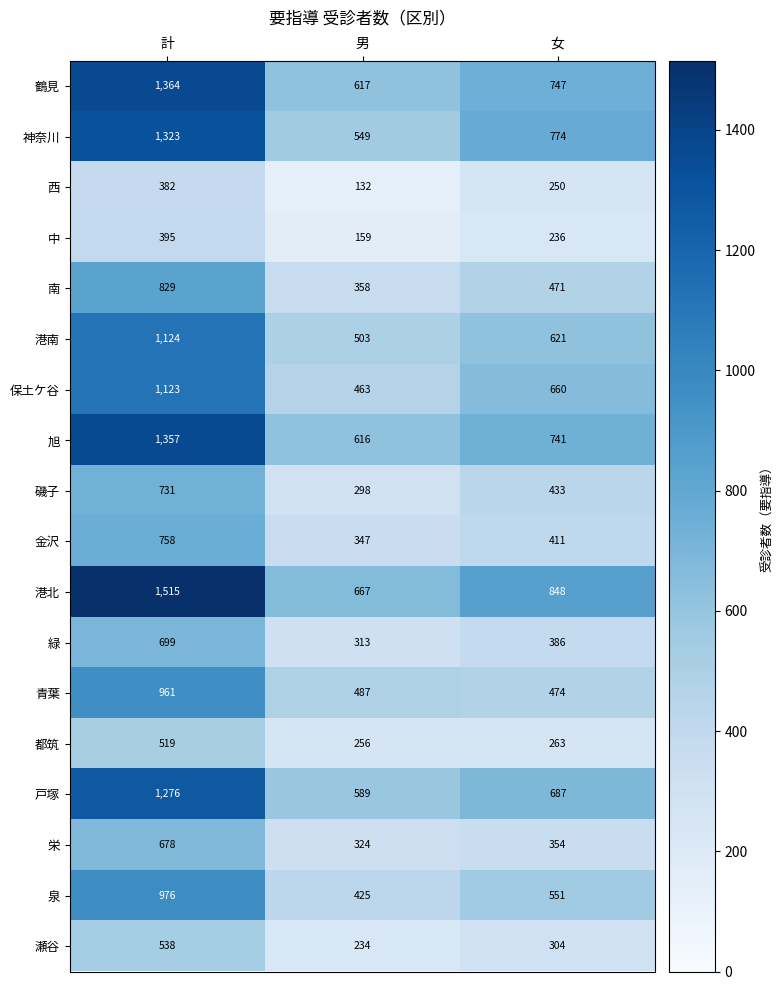

Rank the series by their maximum value, from highest to lowest.

港北, 鶴見, 旭, 神奈川, 戸塚, 港南, 保土ケ谷, 泉, 青葉, 南, 金沢, 磯子, 緑, 栄, 瀬谷, 都筑, 中, 西